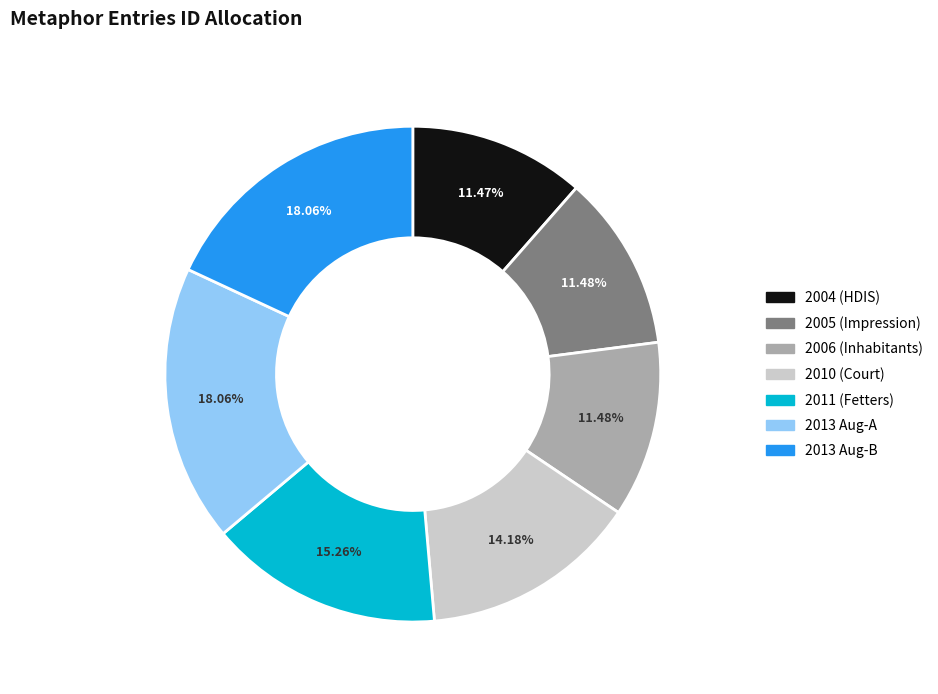

Is there a majority slice in this chart?

No